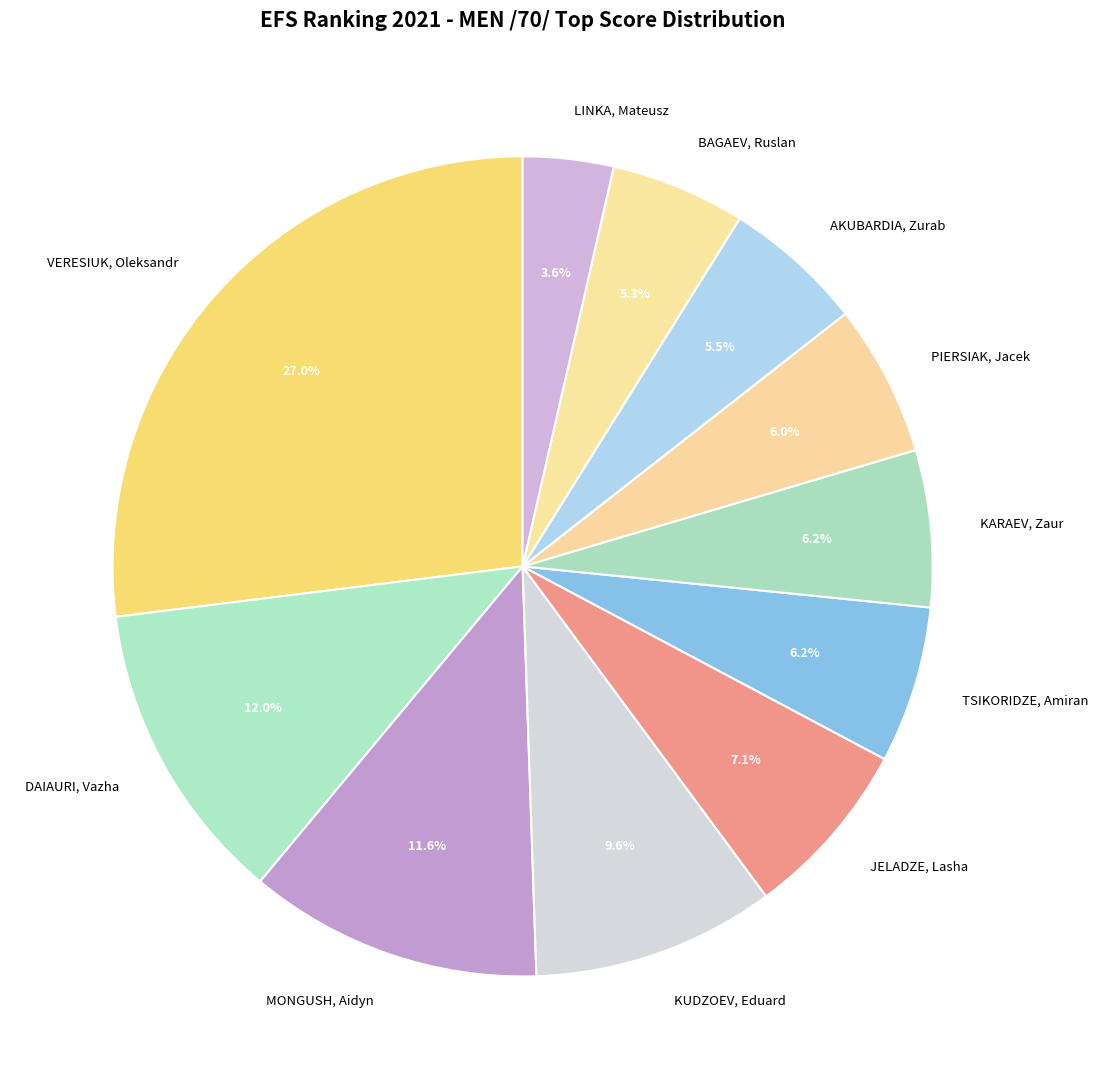

Which category has the biggest portion of the pie?

VERESIUK, Oleksandr